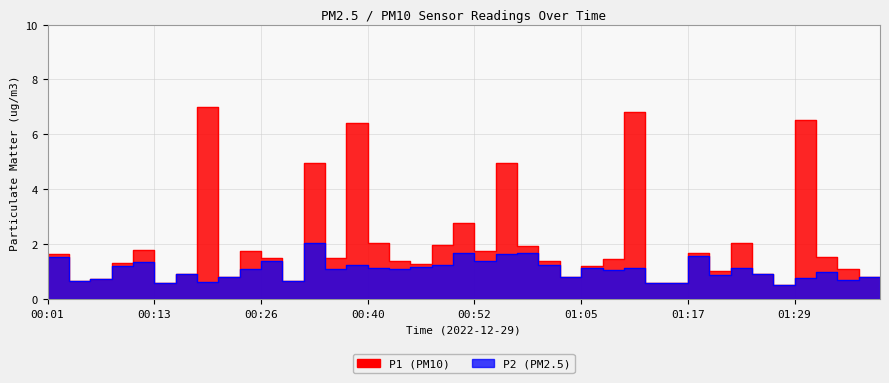

True or false: P1 and P2 cross at least once.

False